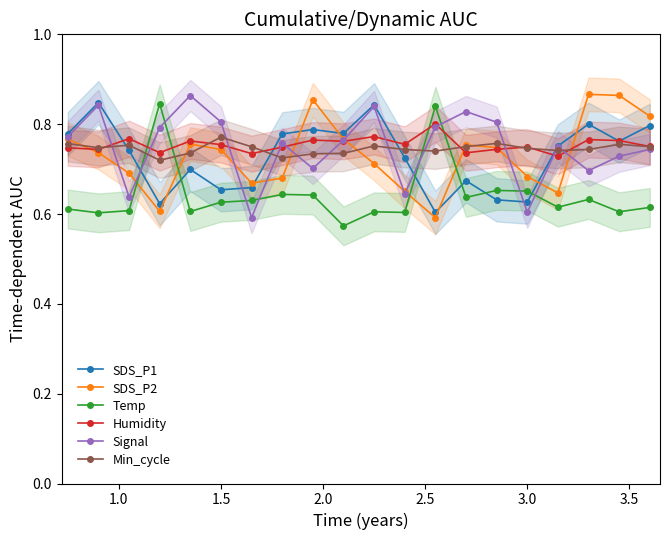

What is the difference between the maximum and second lowest values in the Signal series?

0.3